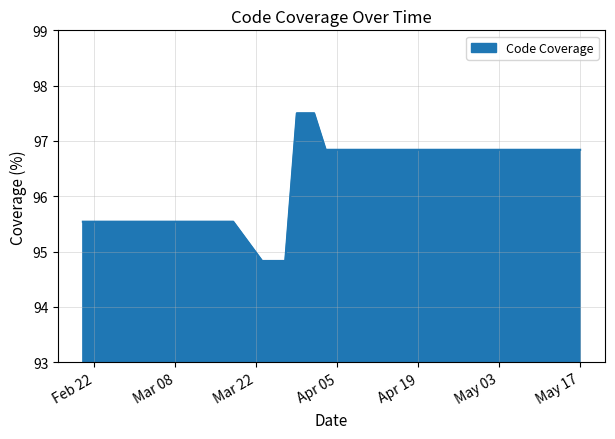

What is the difference between the maximum and minimum values?

2.7